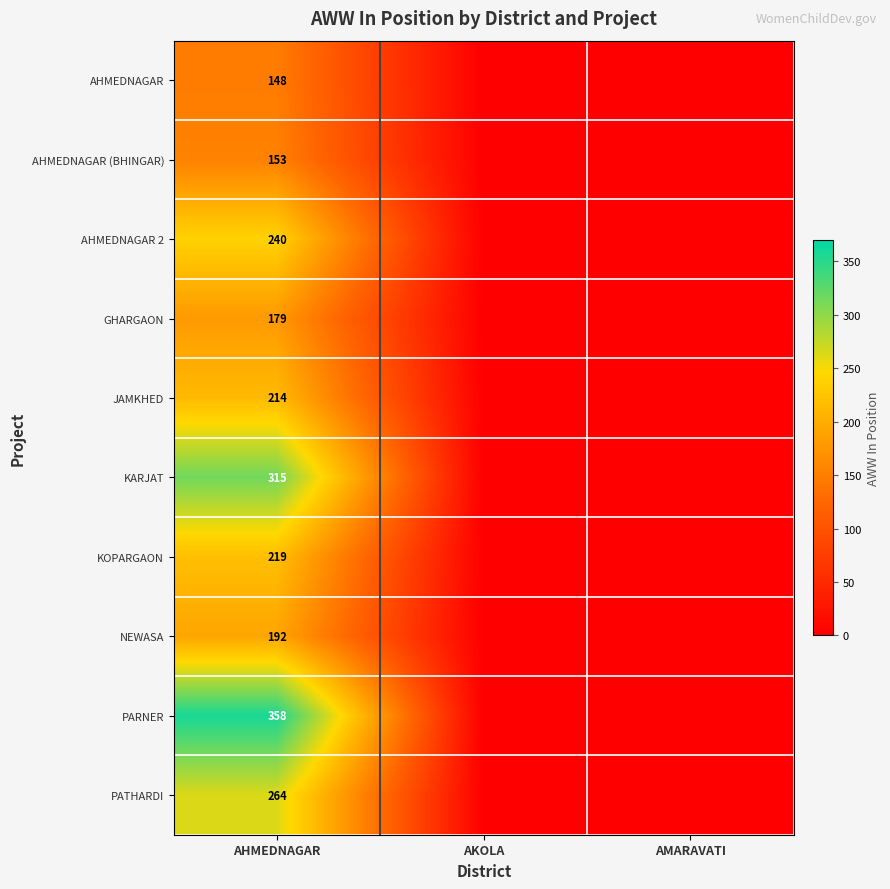

What is the total value across all series at AHMEDNAGAR?

2282